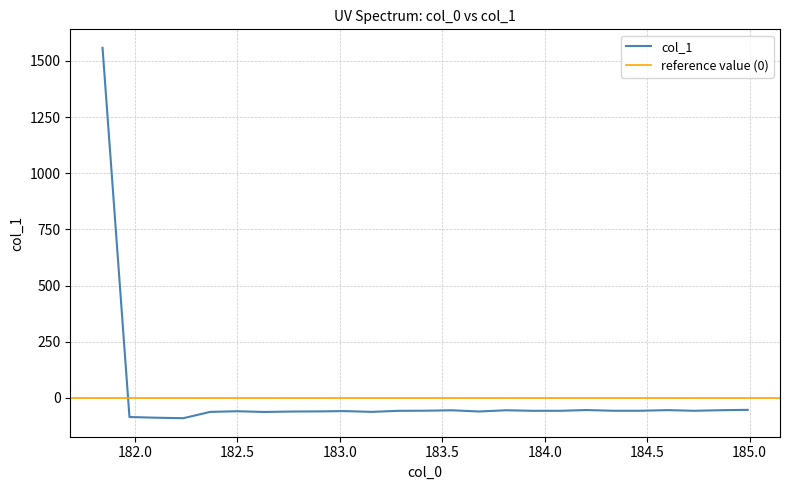

Which has a higher value, 182.6299929592 or 183.0238743082?

183.0238743082